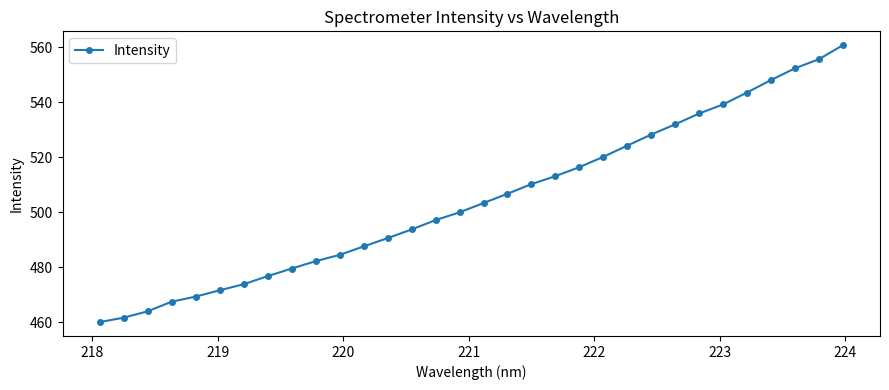

What is the minimum value shown in the chart?

460.1